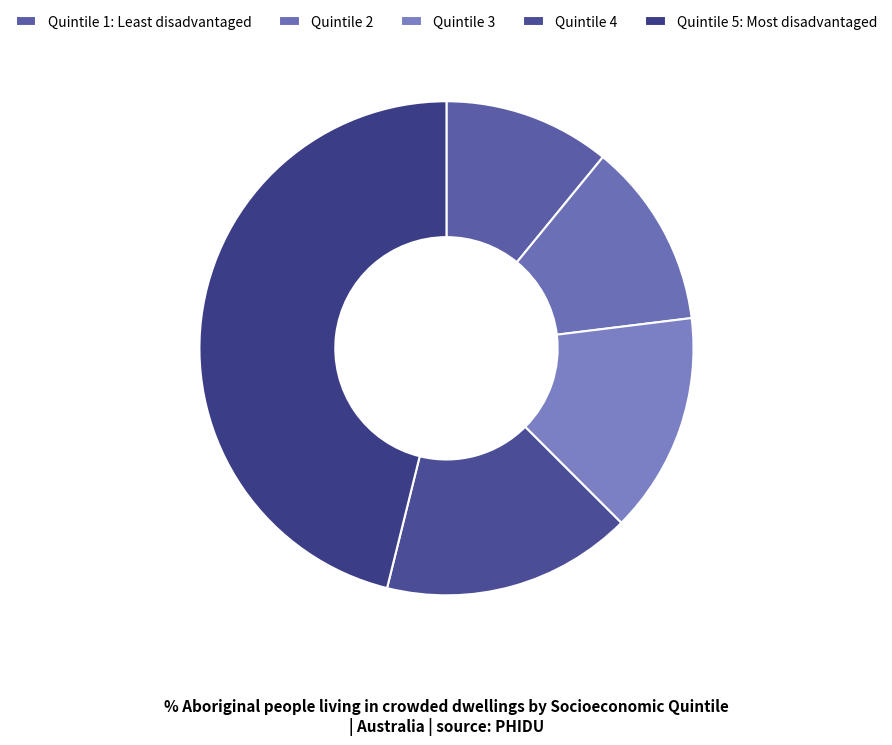

What percentage is NOT represented by Quintile 2?

87.9%